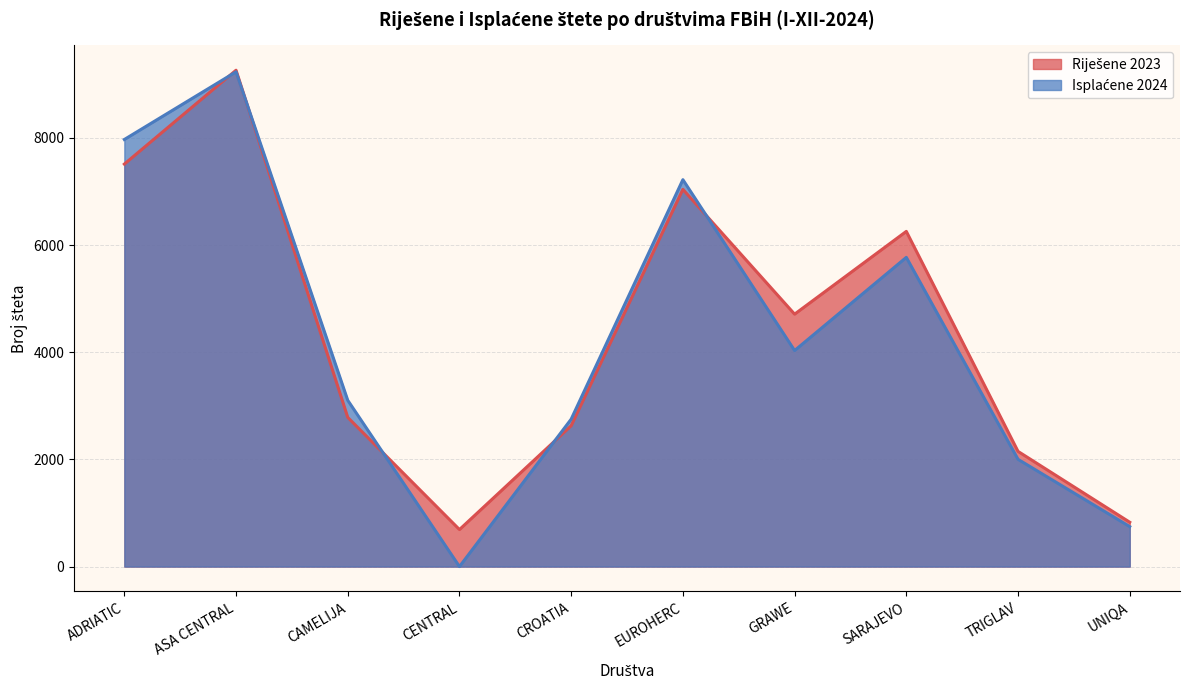

At how many categories does at least one series exceed 7403?

2